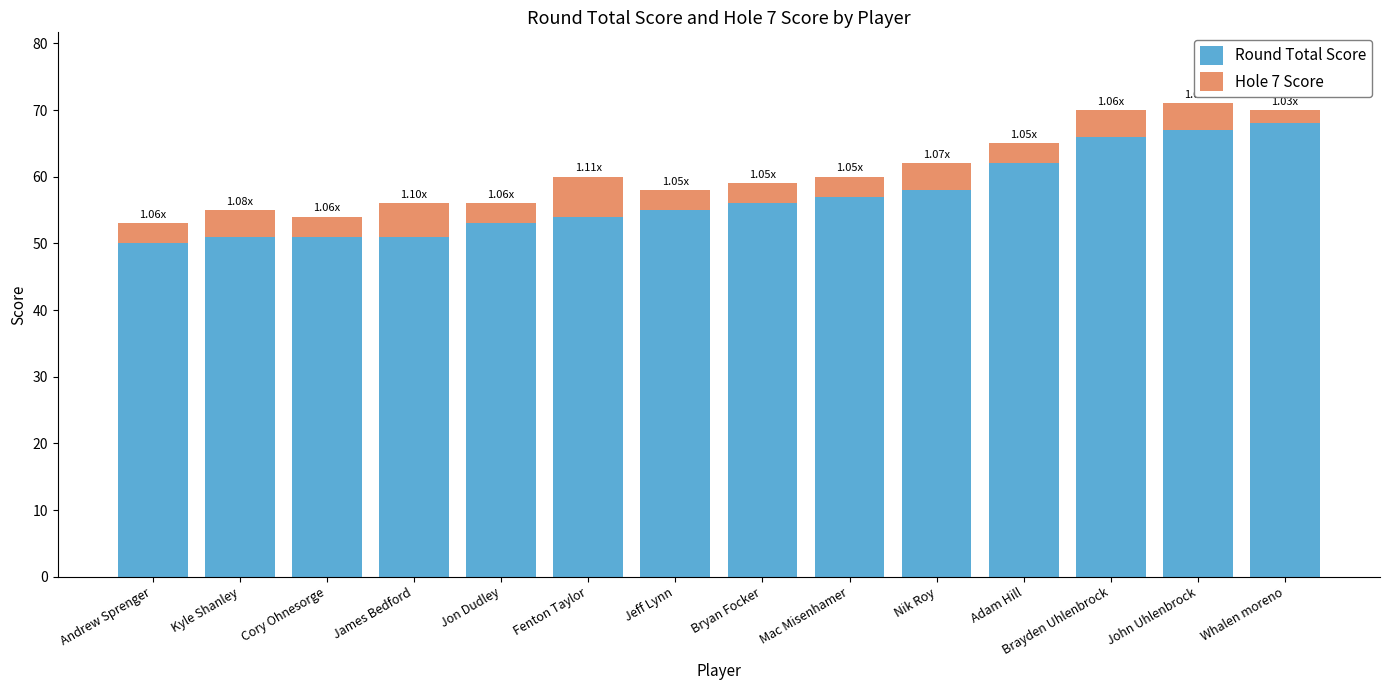

What is the total value across all series at Bryan Focker?

59